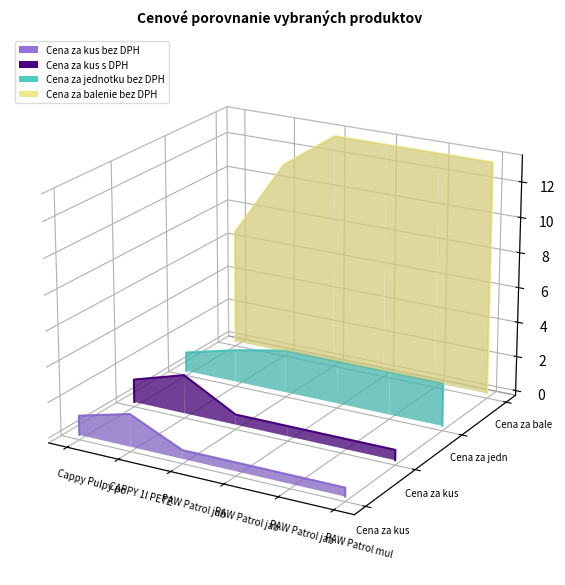

Where is Cena za kus s DPH nearest to the value 0?

PAW Patrol jab